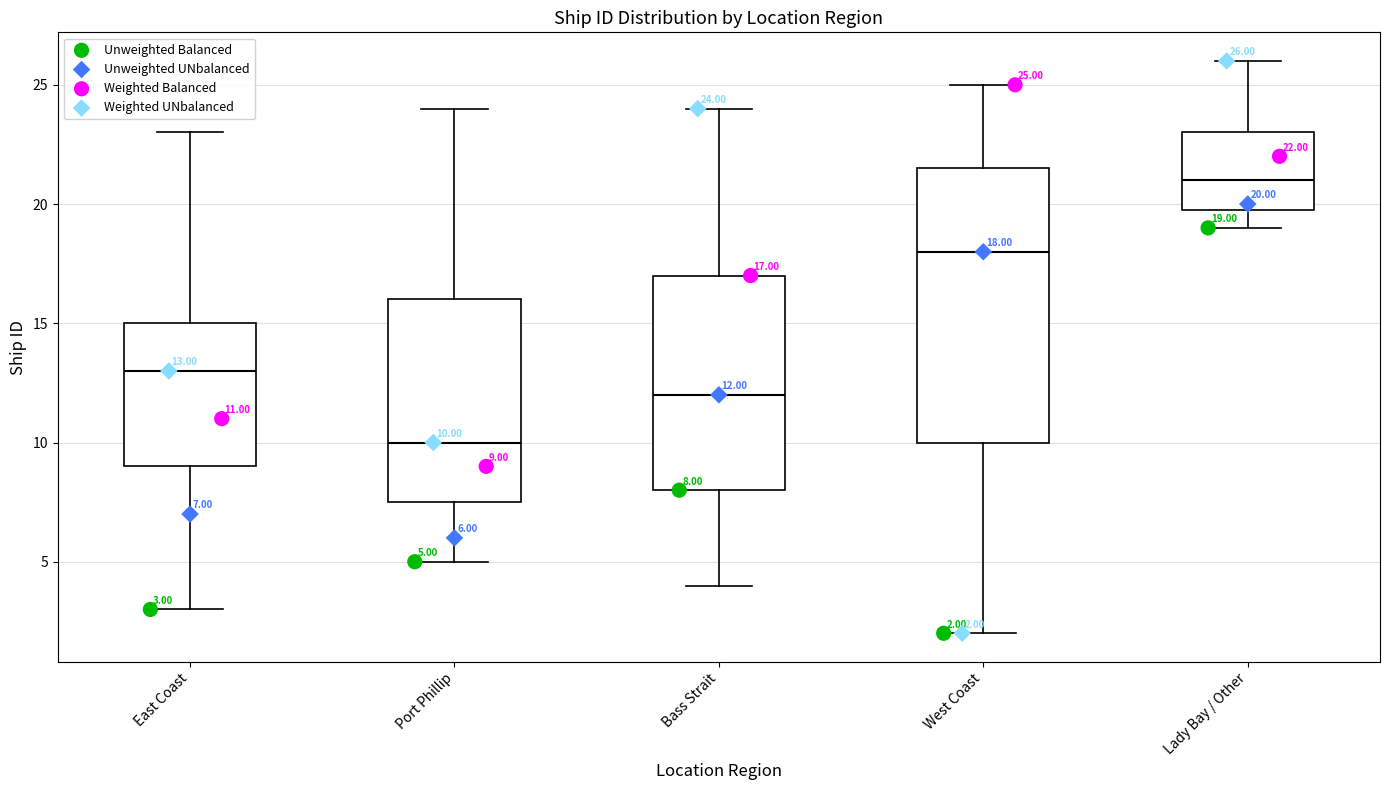

Which box's median line is the lowest?

Port Phillip